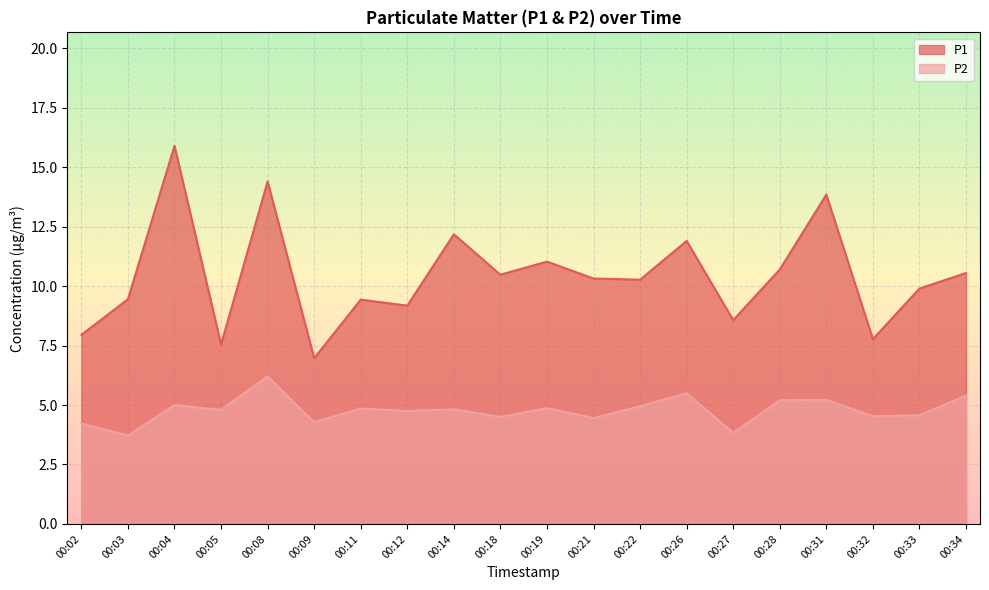

Which has a higher value, 00:14 or 00:31?

00:31